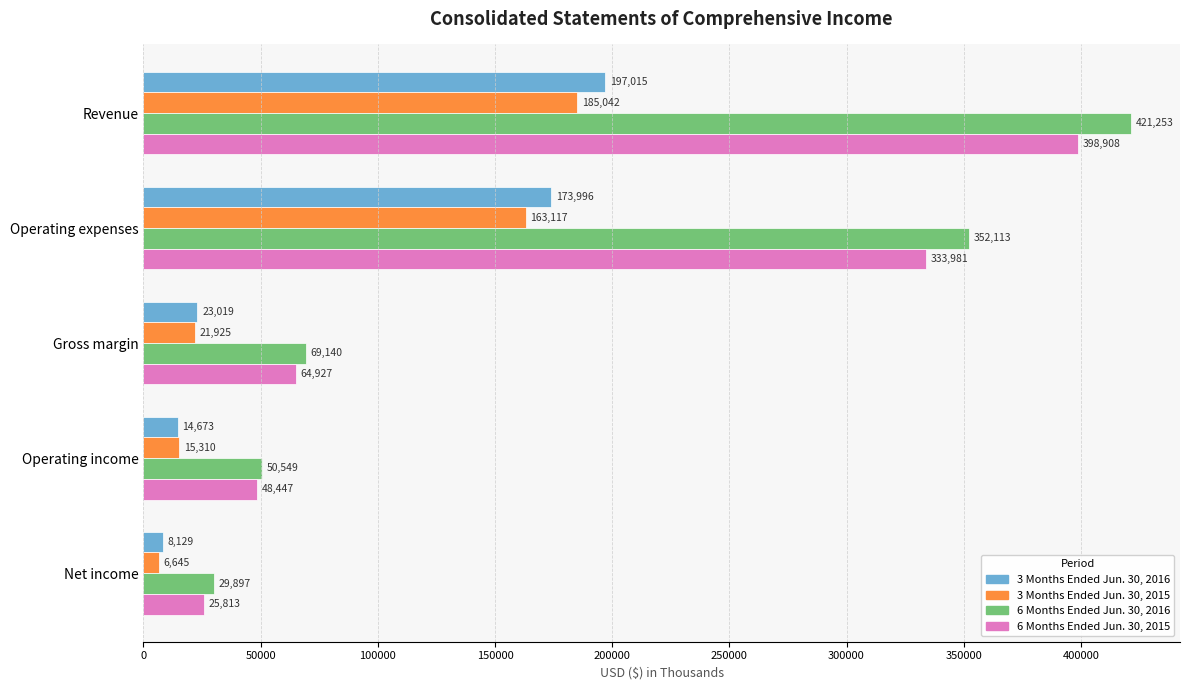

What is the greatest value displayed?

421253